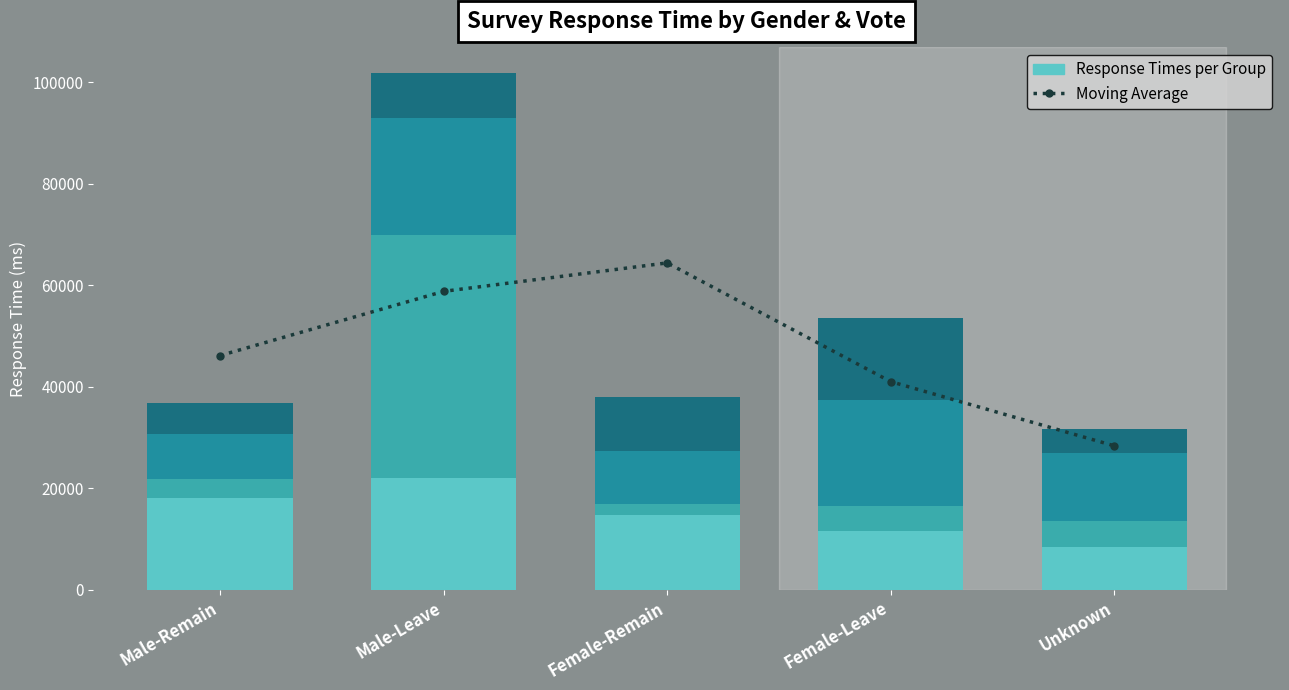

The value of Response Time #3 (ms) at Female-Remain is 10289.0. True or false?

True